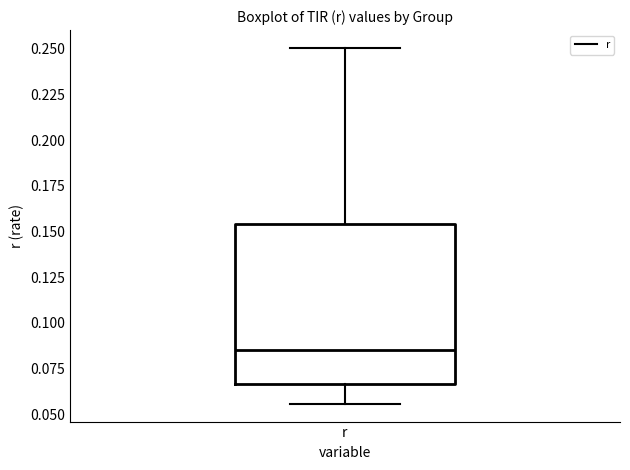

Transcribe this box plot: give where the median line is, the range the box spans, and where the two whiskers end, as read against the y-axis. The values are not printed on the chart, so give them approximately, as read against the axis.

median 0.085, box 0.065 to 0.155, whiskers 0.055 to 0.250